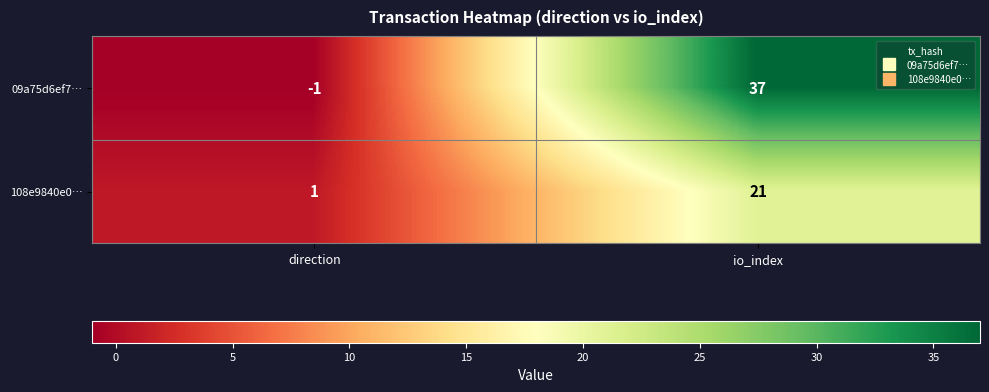

At which category is the sum across all series the highest?

io_index